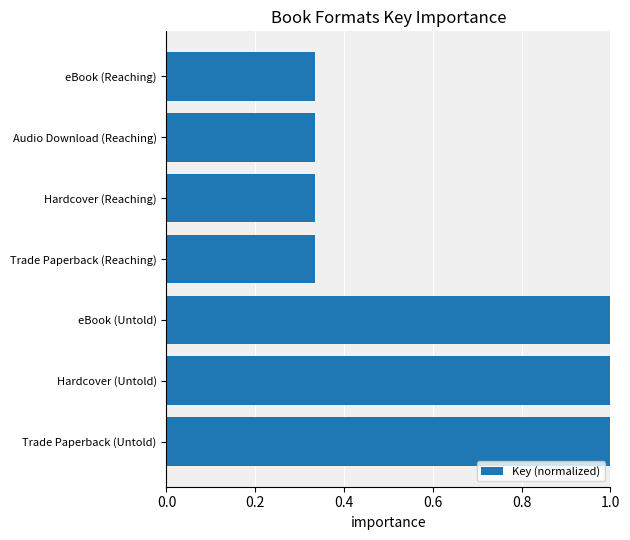

What is the label of the 7th bar from the top?

Trade Paperback (Untold)